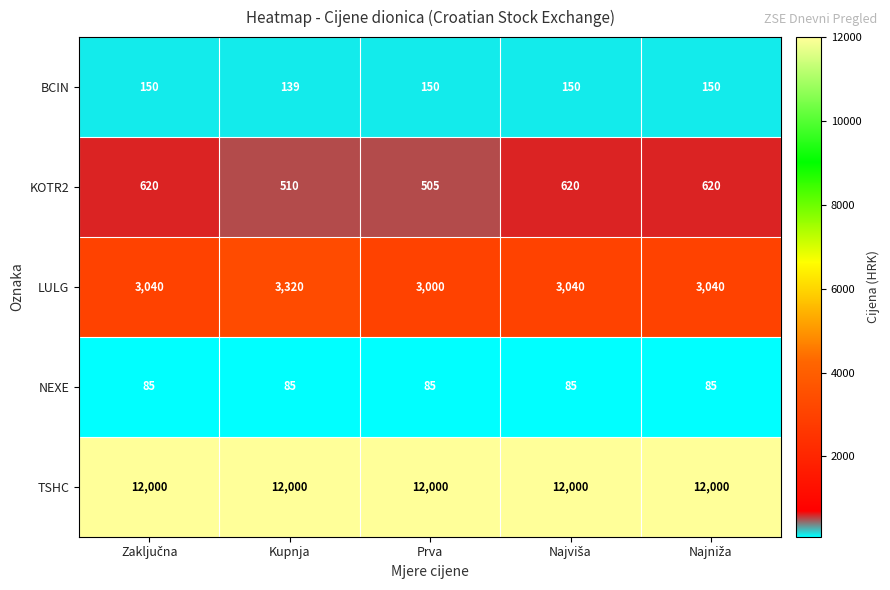

Reading left to right, what are all the values shown in this chart?

BCIN: 150	139	150	150	150
KOTR2: 620	510	505	620	620
LULG: 3040	3320	3000	3040	3040
NEXE: 85	85	85	85	85
TSHC: 12000	12000	12000	12000	12000